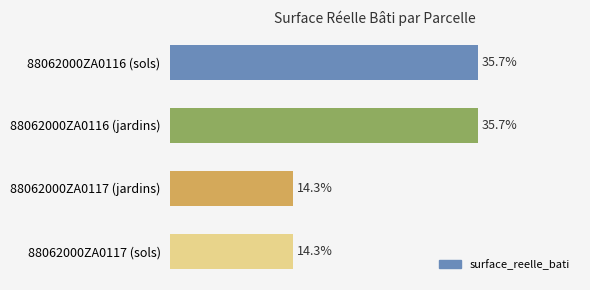

Does the chart contain any negative values?

No